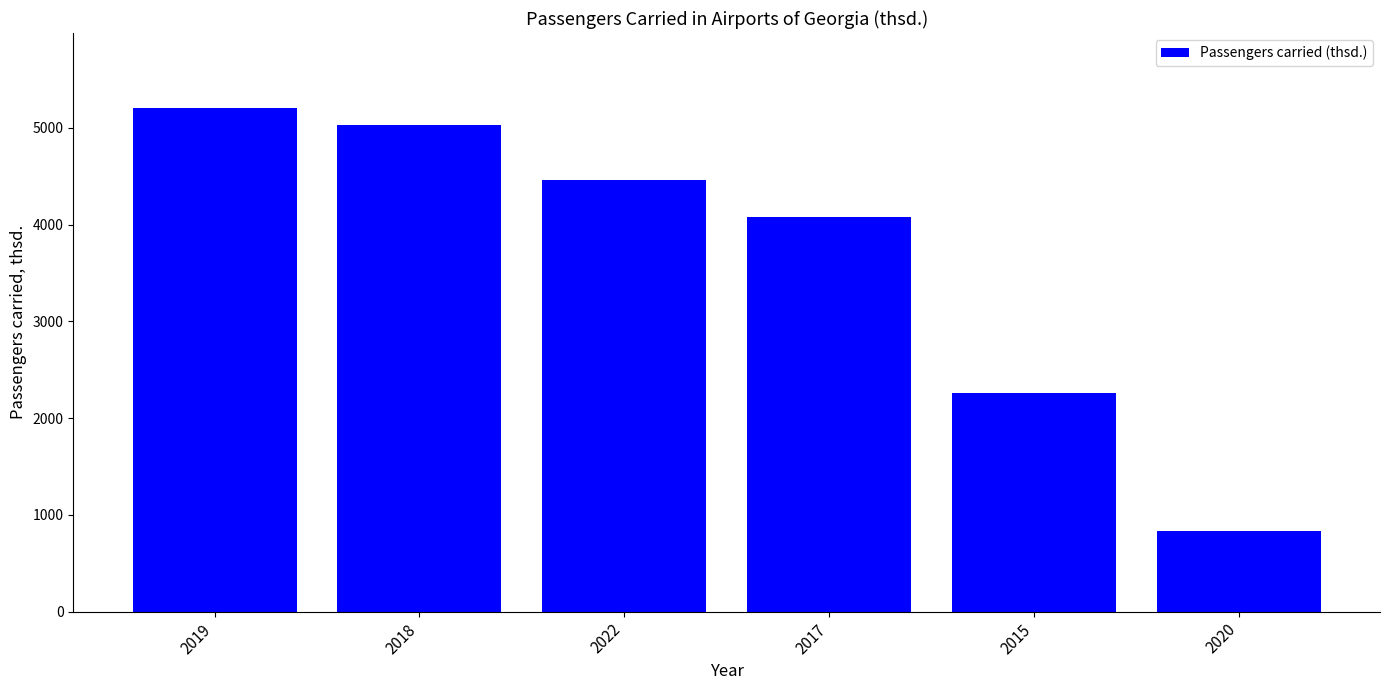

What is the change in value from 2019 to 2017?

-1124.2